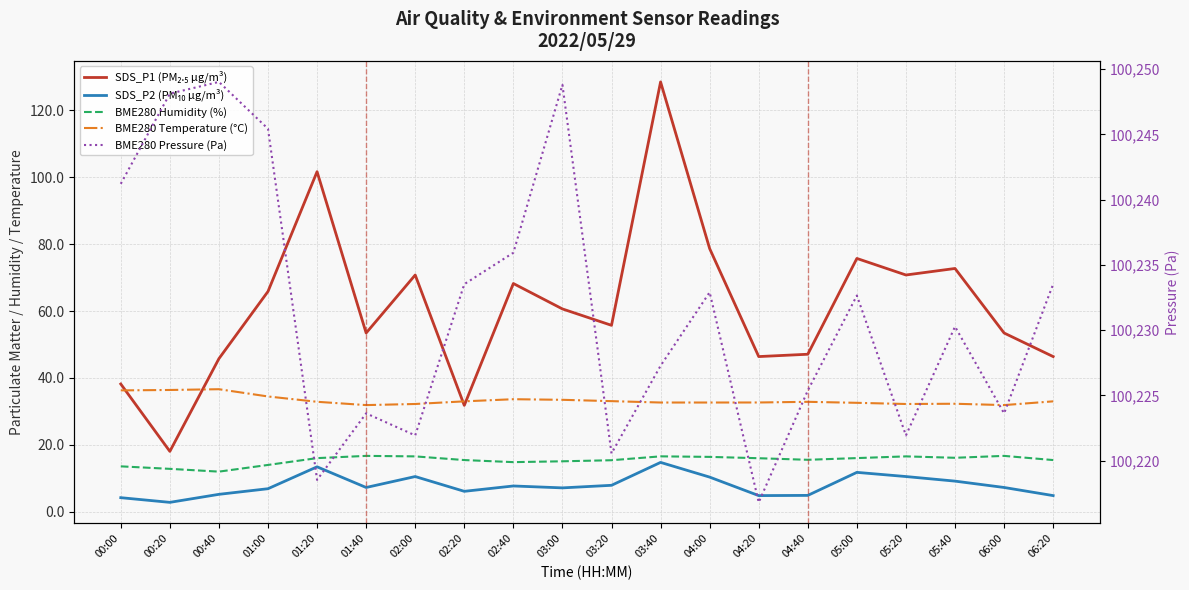

Rank the categories by BME280 Humidity (%) value from lowest to highest.

00:40, 00:20, 00:00, 01:00, 02:40, 03:00, 03:20, 02:20, 06:20, 04:40, 04:20, 01:20, 05:00, 05:40, 04:00, 02:00, 05:20, 03:40, 01:40, 06:00